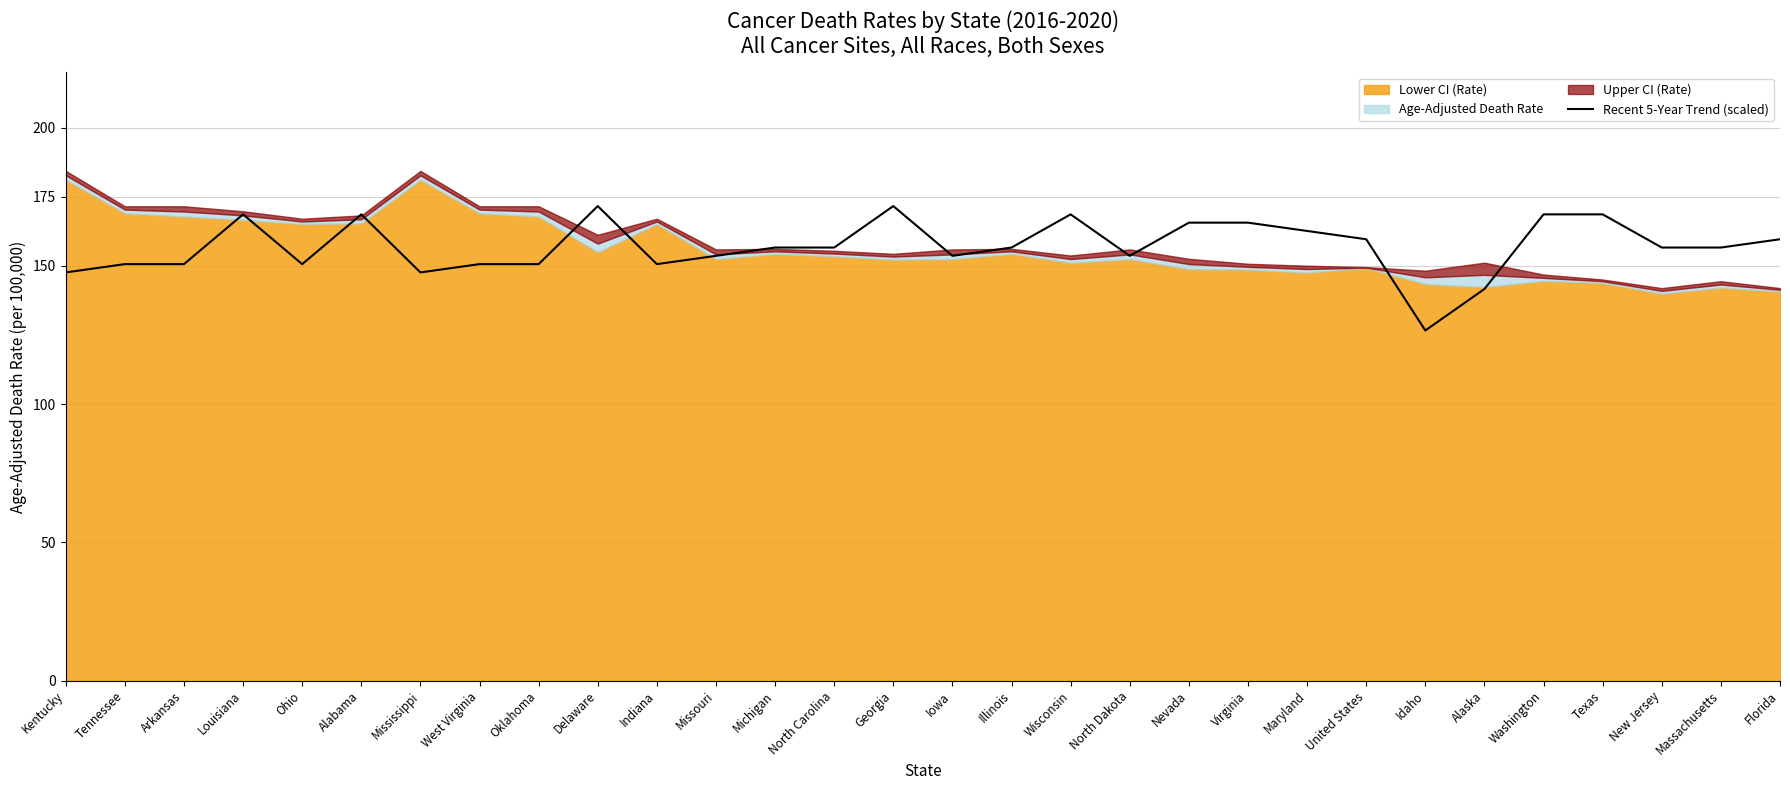

The chart shows a value of 274.8 at Nevada. True or false?

False